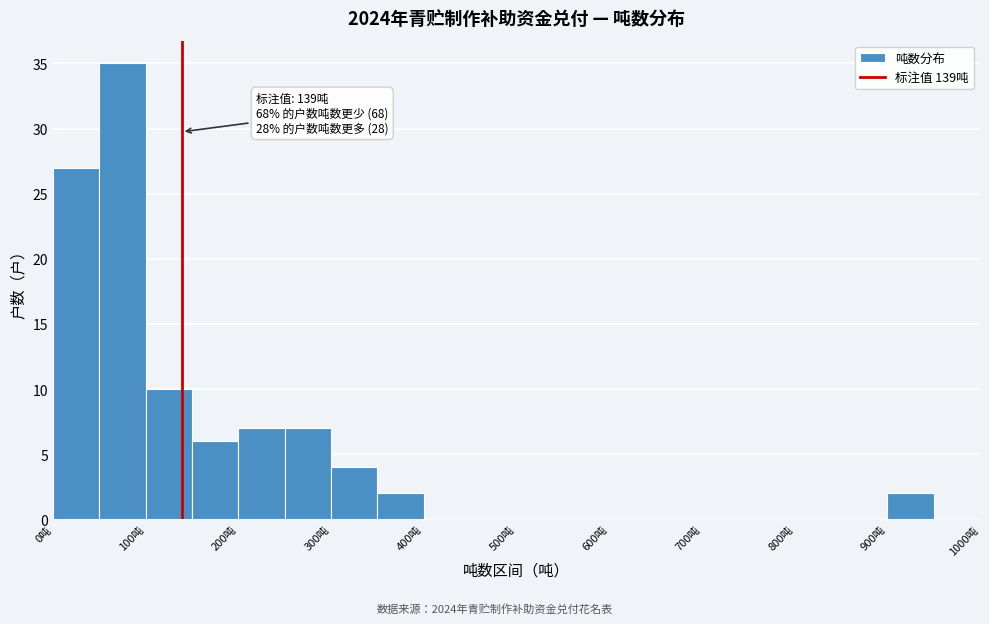

Over which range of the x-axis is the bar tallest?

50 to 100